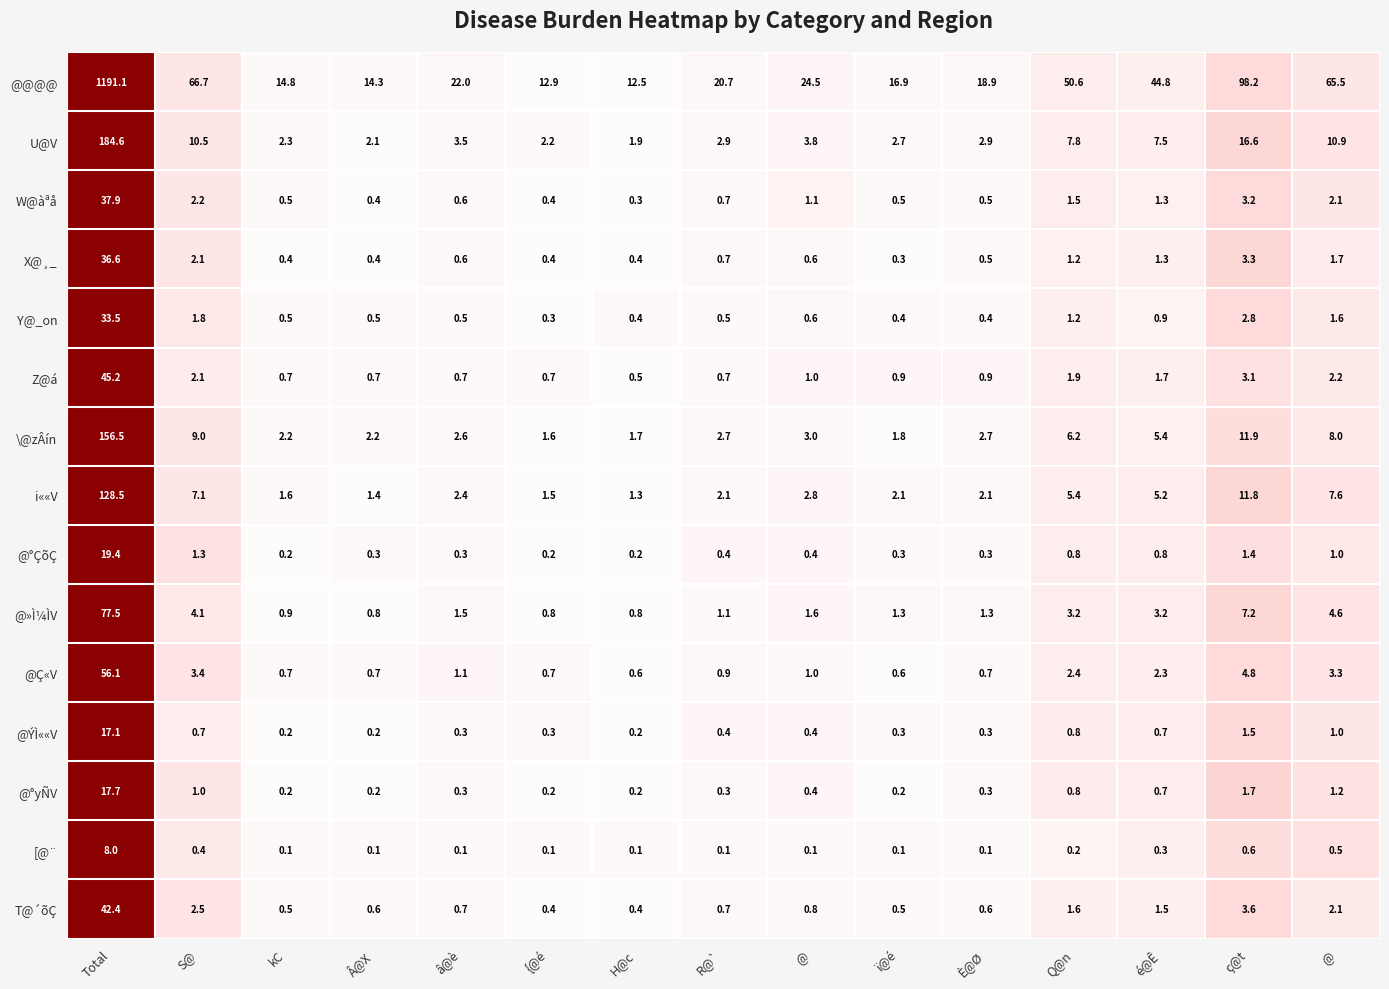

How many series are shown in this chart?

15